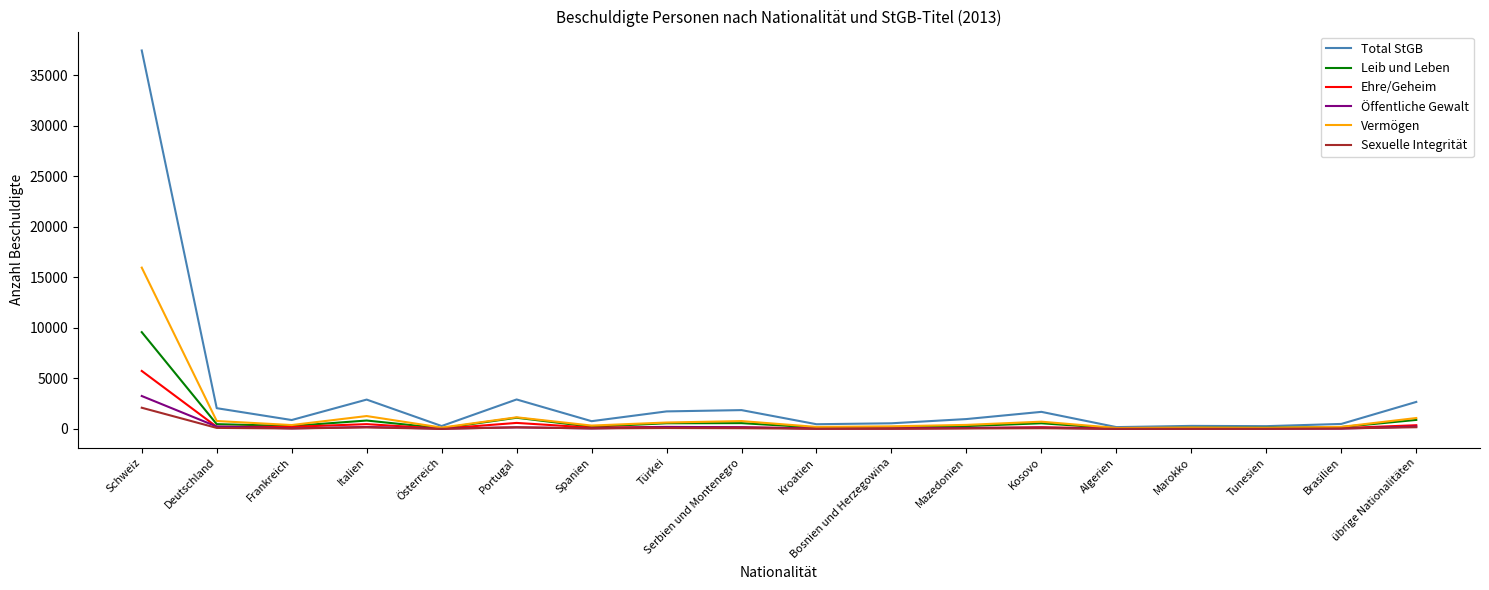

What is the highest value of the Öffentliche Gewalt series?

3260